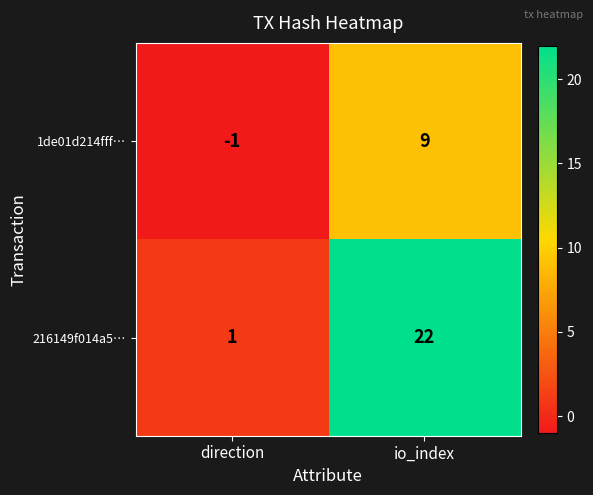

What is the average value of the 1de01d214fff… series?

4